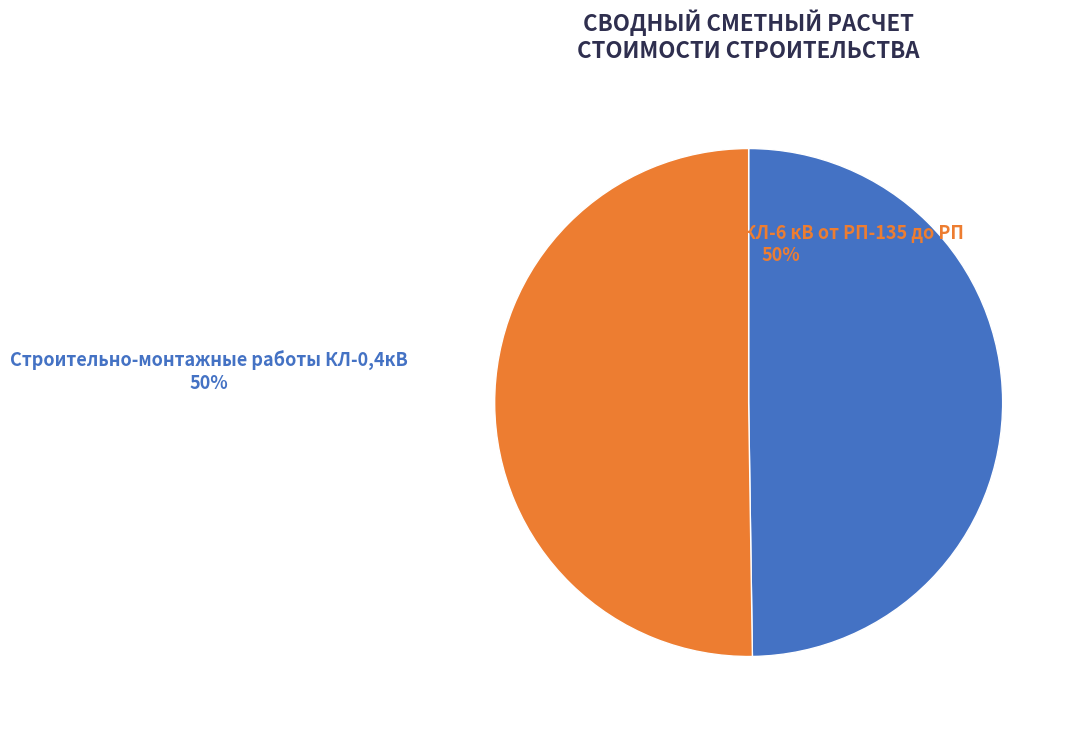

Is it true that Реконструкция КЛ-6 кВ от РП-135 до РП is 57% of the pie?

False